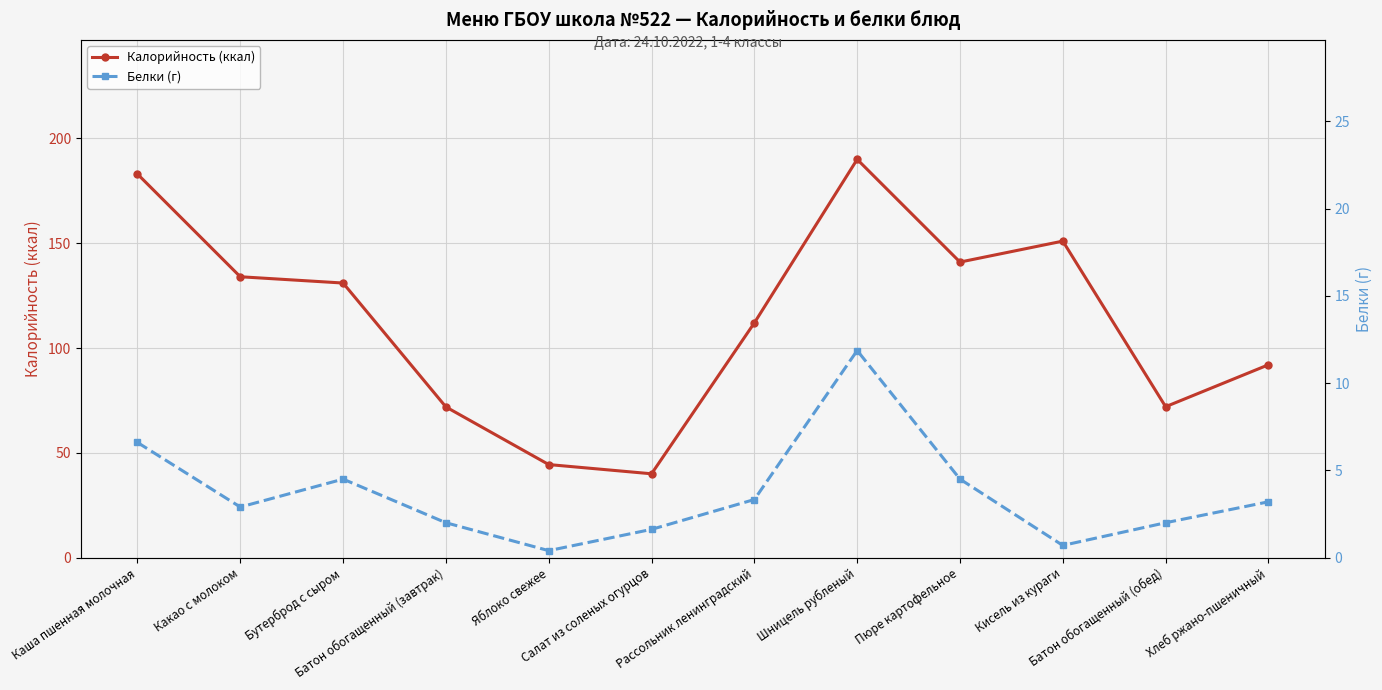

Between Шницель рубленый and Батон обогащенный (обед), which series saw the biggest shift?

Калорийность (ккал)